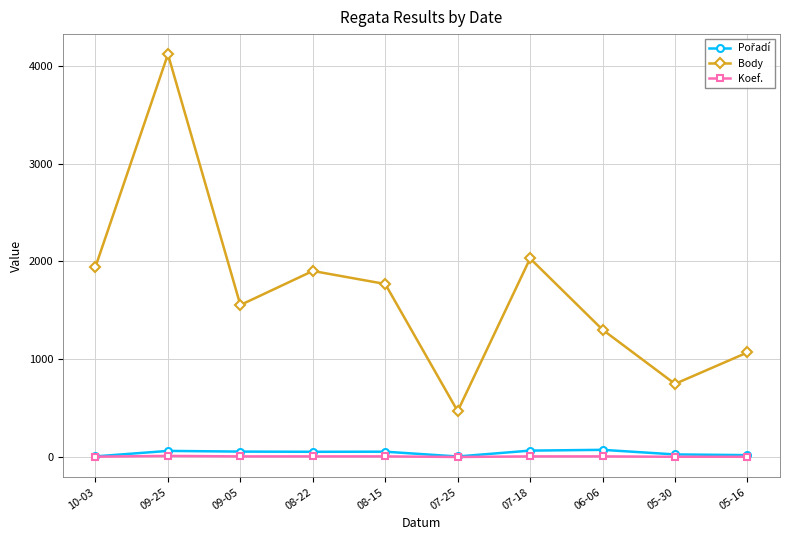

Between 10-03 and 05-30, which series saw the biggest shift?

Body